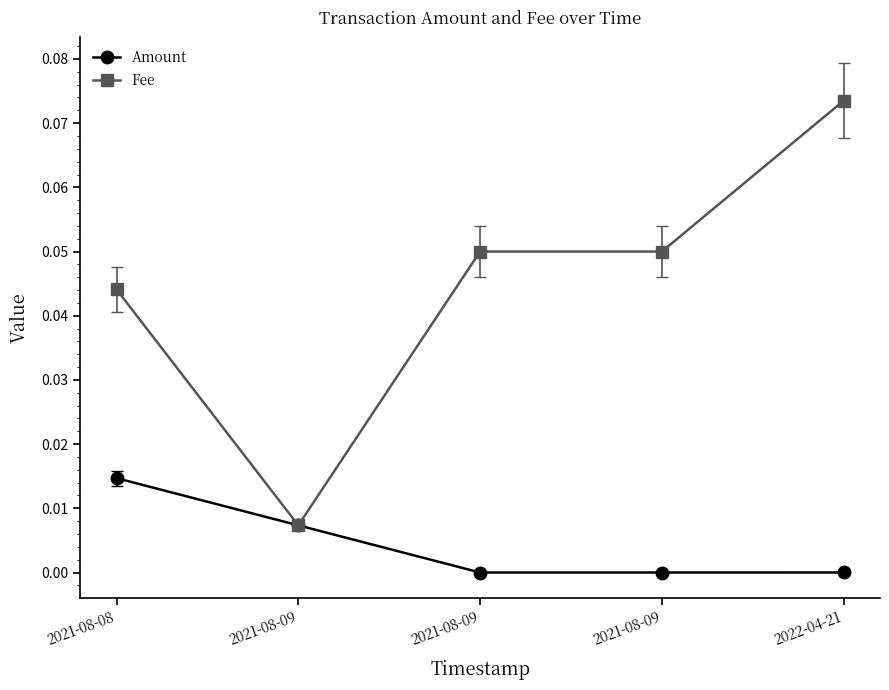

Is it true that Fee equals 0.1 at 2021-08-09?

True